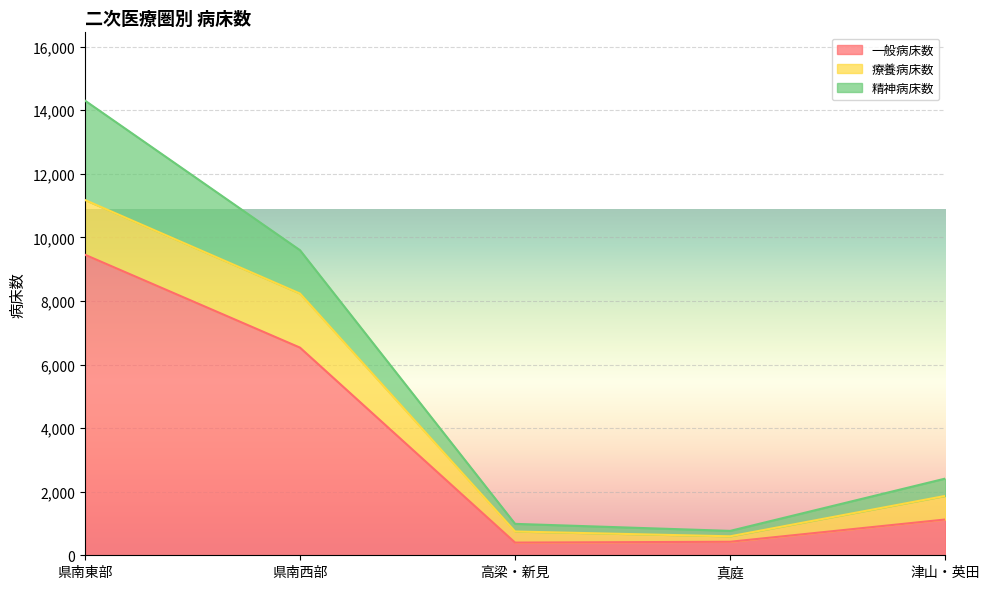

Read the 一般病床数 value at 県南東部, to the nearest 50.

9450